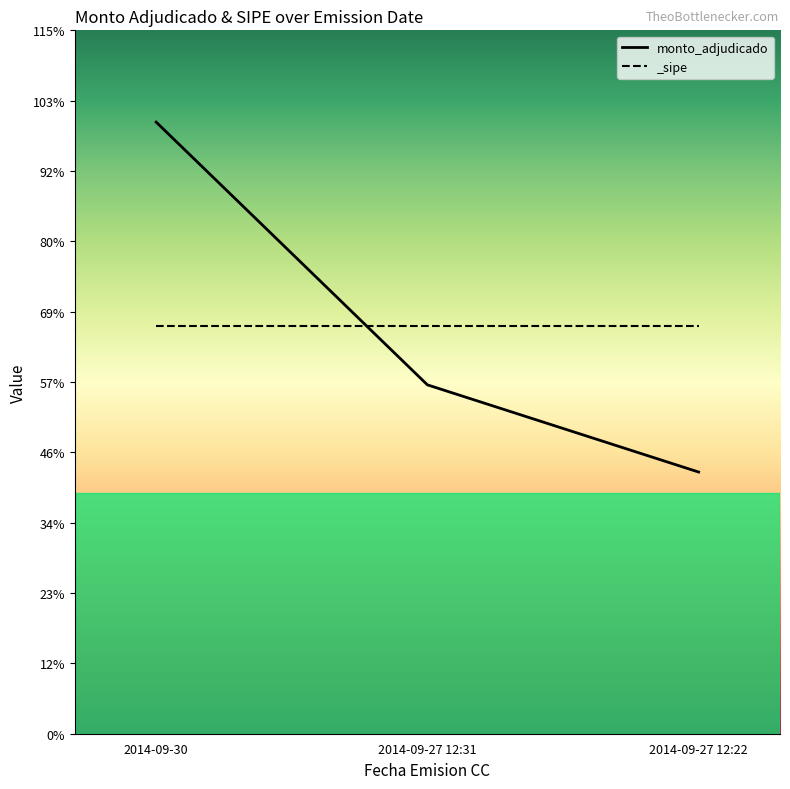

The value at 2014-09-27 12:22 is 25665000. True or false?

True